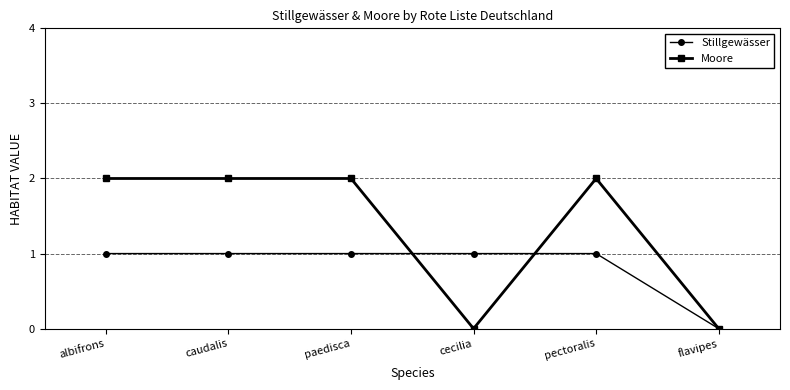

Is it true that Stillgewässer equals 2 at caudalis?

False